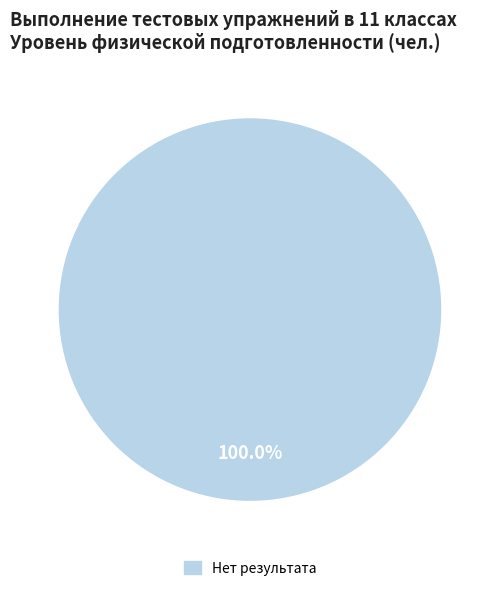

Does any single category account for the majority?

Yes